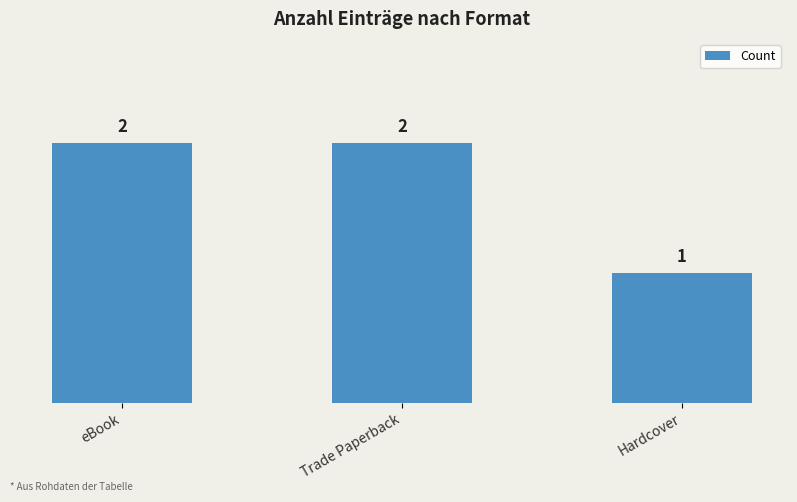

What is the greatest value displayed?

2